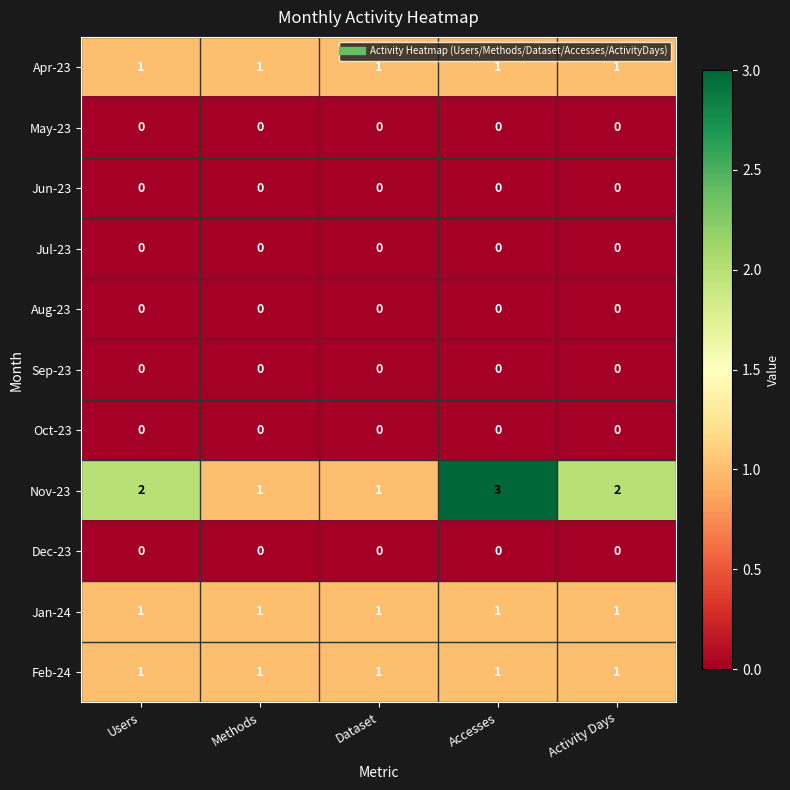

What is the maximum value shown in the chart?

3